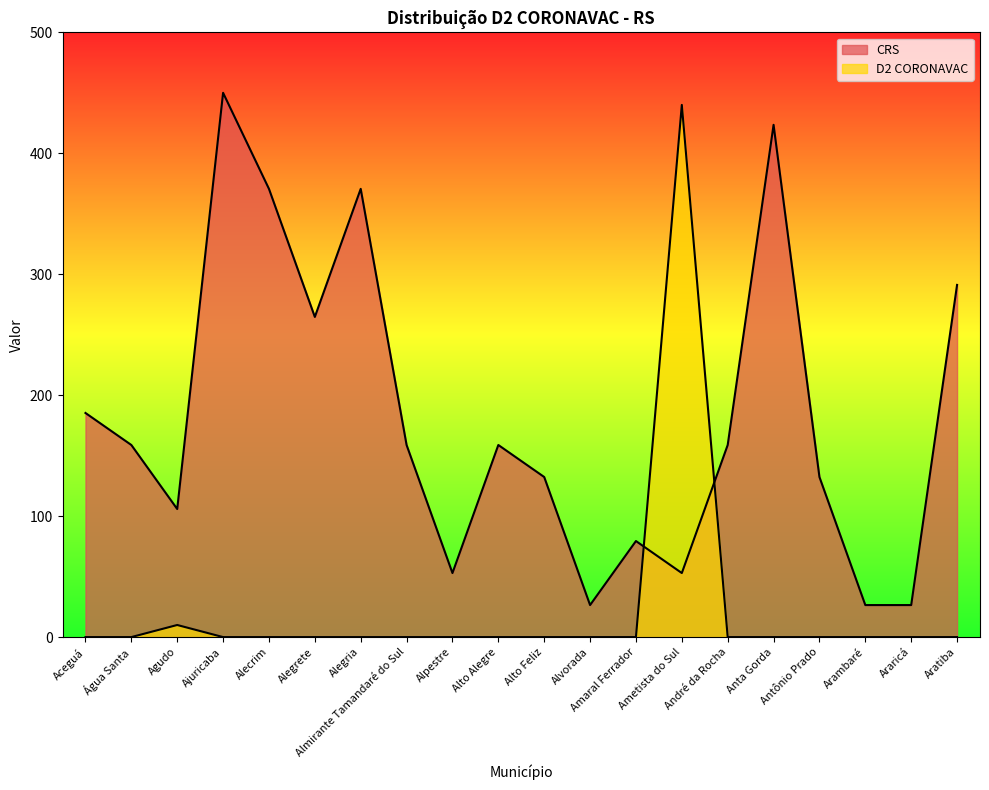

Reading left to right, transcribe all the data shown in this chart.

CRS: 185.3	158.8	105.9	450.0	370.6	264.7	370.6	158.8	52.9	158.8	132.4	26.5	79.4	52.9	158.8	423.5	132.4	26.5	26.5	291.2
D2 CORONAVAC: 0.0	0.0	10.0	0.0	0.0	0.0	0.0	0.0	0.0	0.0	0.0	0.0	0.0	440.0	0.0	0.0	0.0	0.0	0.0	0.0